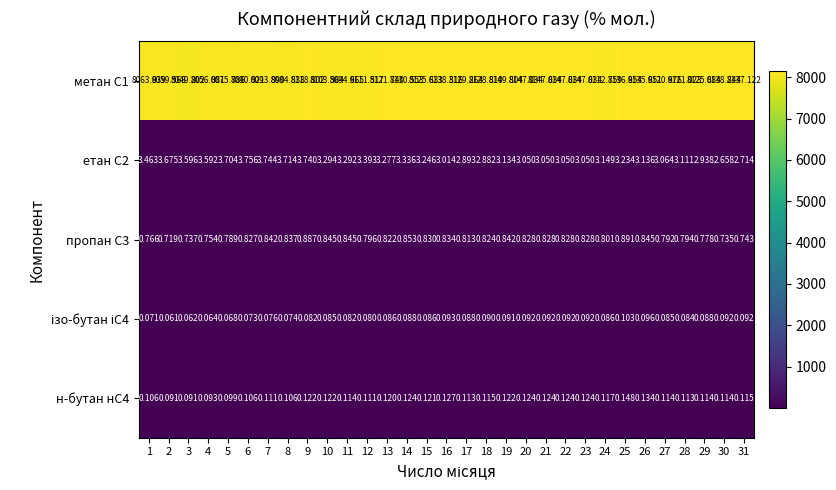

Is the value of н-бутан нС4 at 5 greater than the value of етан С2 at 21?

No